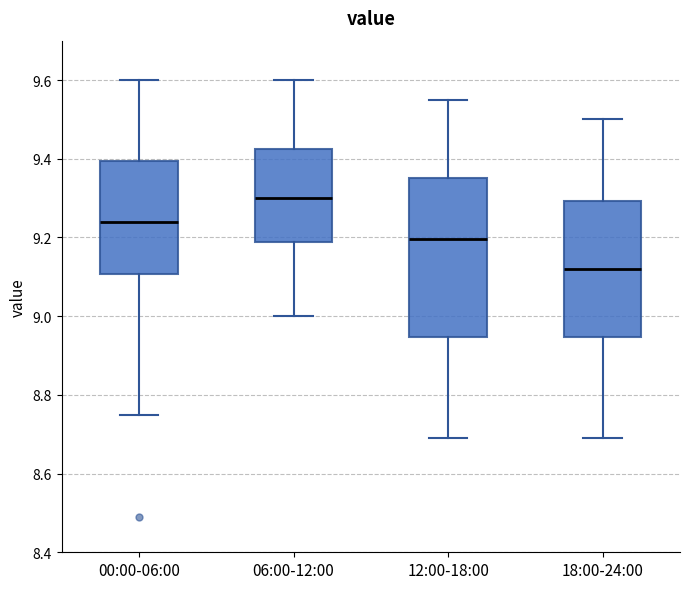

Where does the median line of the box for 12:00-18:00 sit on the y-axis? The values are not printed on the chart, so give them approximately, as read against the axis.

9.20